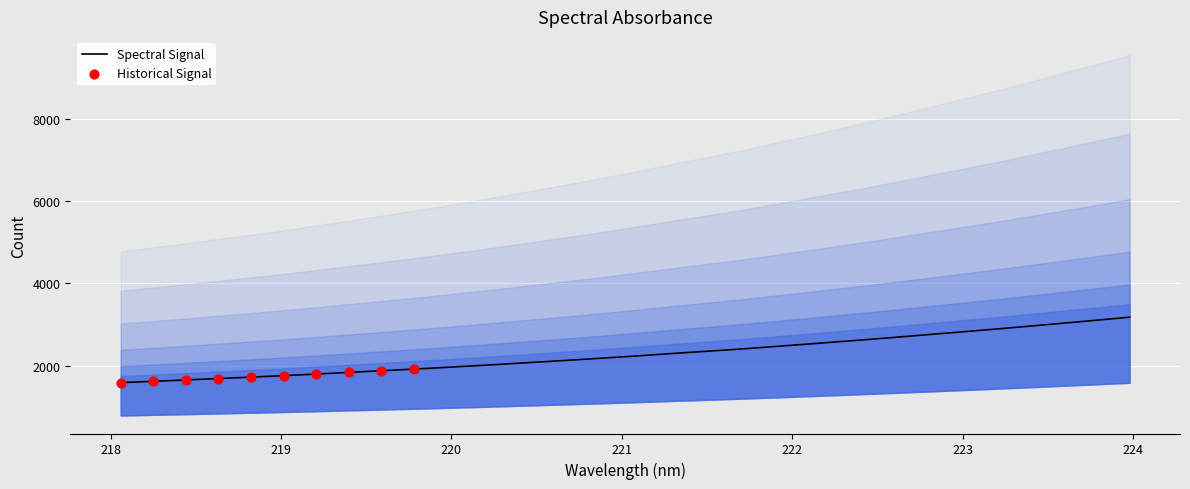

What is the ratio of the value at 221.8812 to the value at 221.3083?

1.1